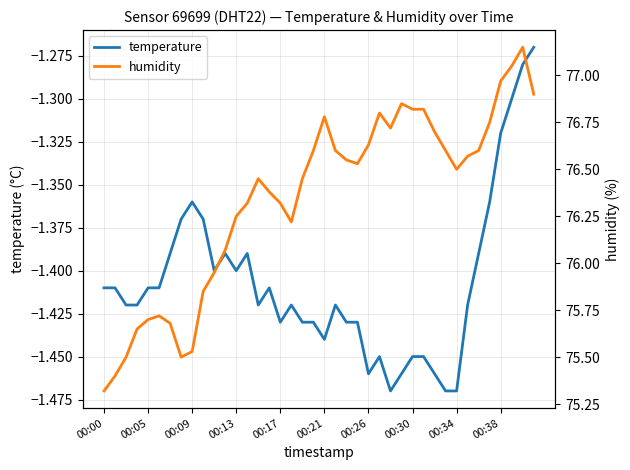

Read the temperature value at 18.

-1.4